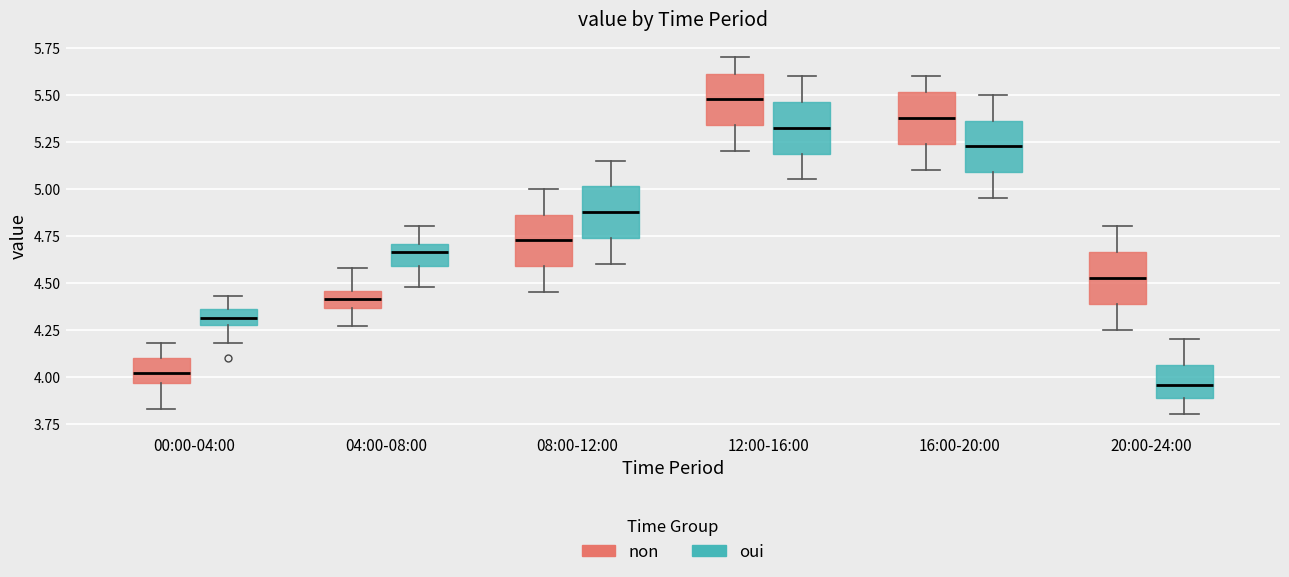

Reading left to right, read every box against the y-axis: the position of its median line, the range the box covers, and the ends of its whiskers. The values are not printed on the chart, so give them approximately, as read against the axis.

00:00-04:00 (non): median 4.00, box 3.95 to 4.10, whiskers 3.85 to 4.20
00:00-04:00 (oui): median 4.30 (inside the box), box 4.30 to 4.35, whiskers 4.20 to 4.45
04:00-08:00 (non): median 4.40, box 4.35 to 4.45, whiskers 4.25 to 4.60
04:00-08:00 (oui): median 4.65, box 4.60 to 4.70, whiskers 4.50 to 4.80
08:00-12:00 (non): median 4.75, box 4.60 to 4.85, whiskers 4.45 to 5.00
08:00-12:00 (oui): median 4.90, box 4.75 to 5.00, whiskers 4.60 to 5.15
12:00-16:00 (non): median 5.50, box 5.35 to 5.60, whiskers 5.20 to 5.70
12:00-16:00 (oui): median 5.35, box 5.20 to 5.45, whiskers 5.05 to 5.60
16:00-20:00 (non): median 5.40, box 5.25 to 5.50, whiskers 5.10 to 5.60
16:00-20:00 (oui): median 5.25, box 5.10 to 5.35, whiskers 4.95 to 5.50
20:00-24:00 (non): median 4.55, box 4.40 to 4.65, whiskers 4.25 to 4.80
20:00-24:00 (oui): median 3.95, box 3.90 to 4.05, whiskers 3.80 to 4.20